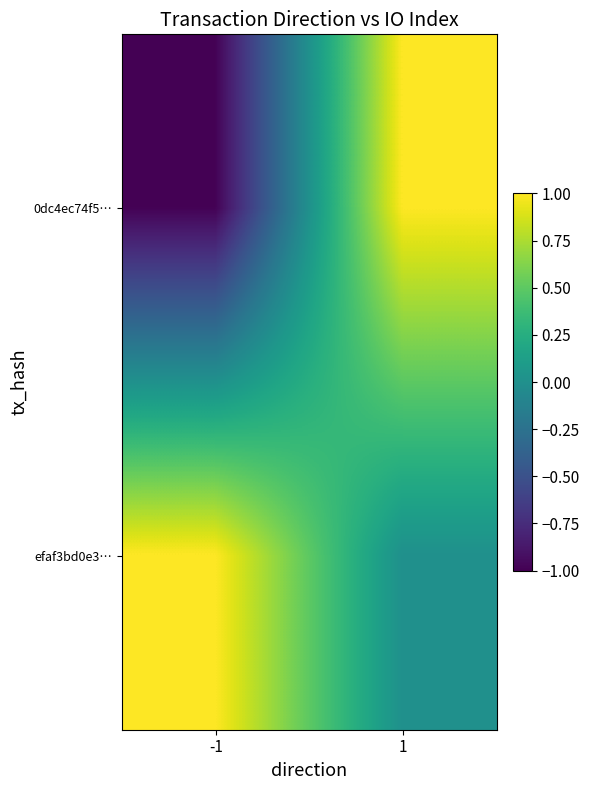

Reading left to right, transcribe all the data shown in this chart.

0dc4ec74f5…: -1=-1	1=1
efaf3bd0e3…: -1=1	1=0